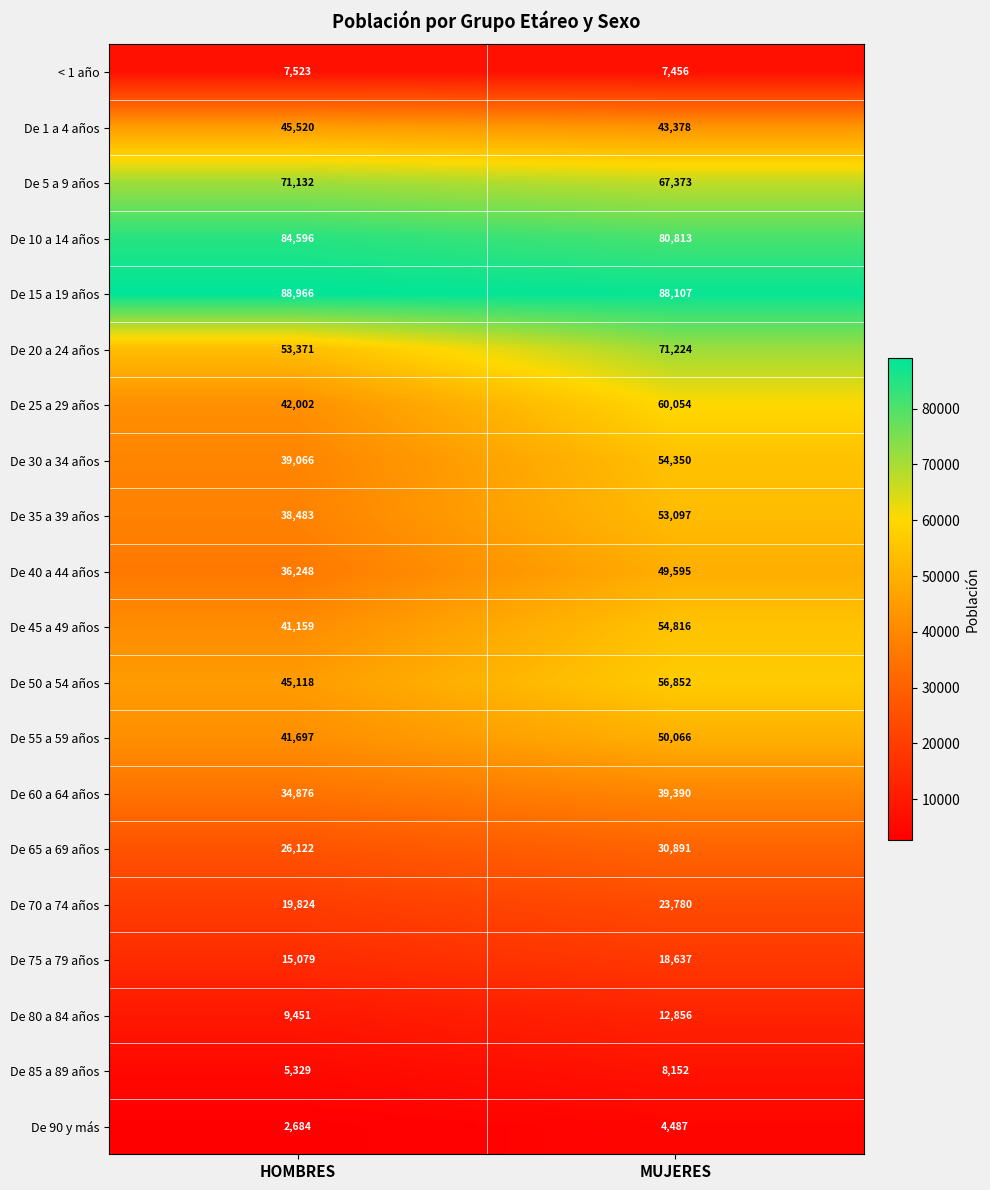

What is the sum of the < 1 año values at HOMBRES and MUJERES?

14979